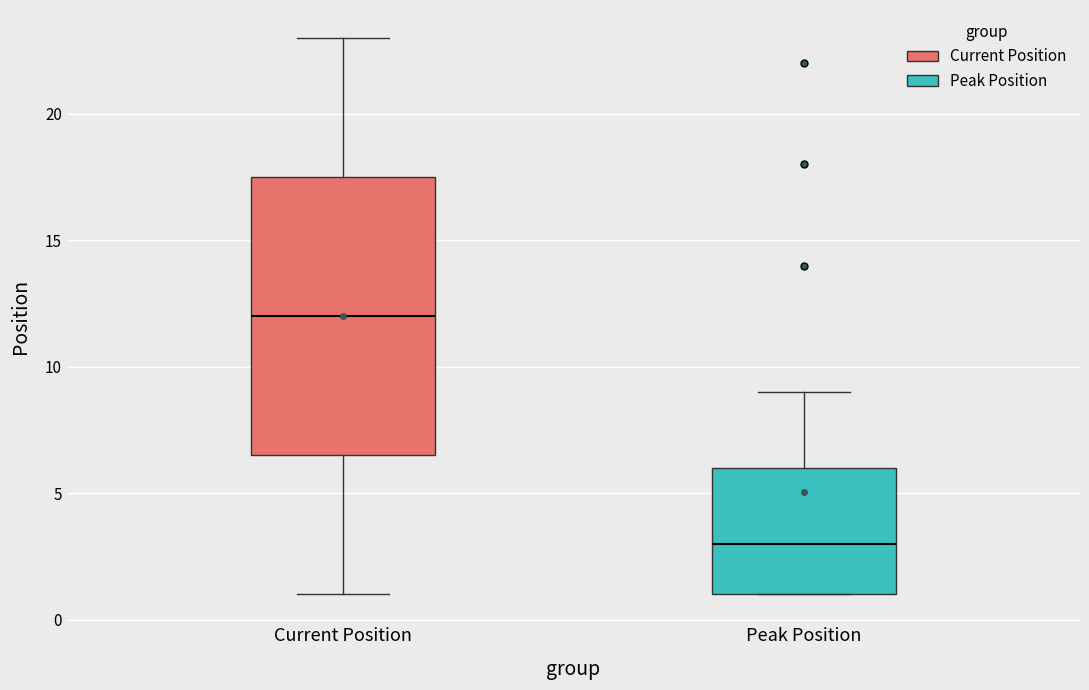

Which box has the highest median line?

Current Position